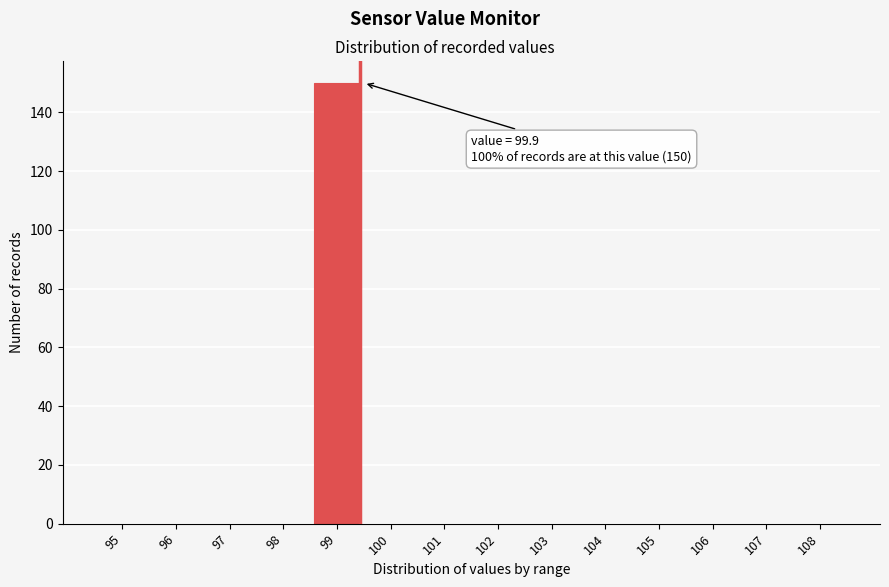

Reading left to right, extract all data points from this chart.

95=0	96=0	97=0	98=0	99=150	100=0	101=0	102=0	103=0	104=0	105=0	106=0	107=0	108=0